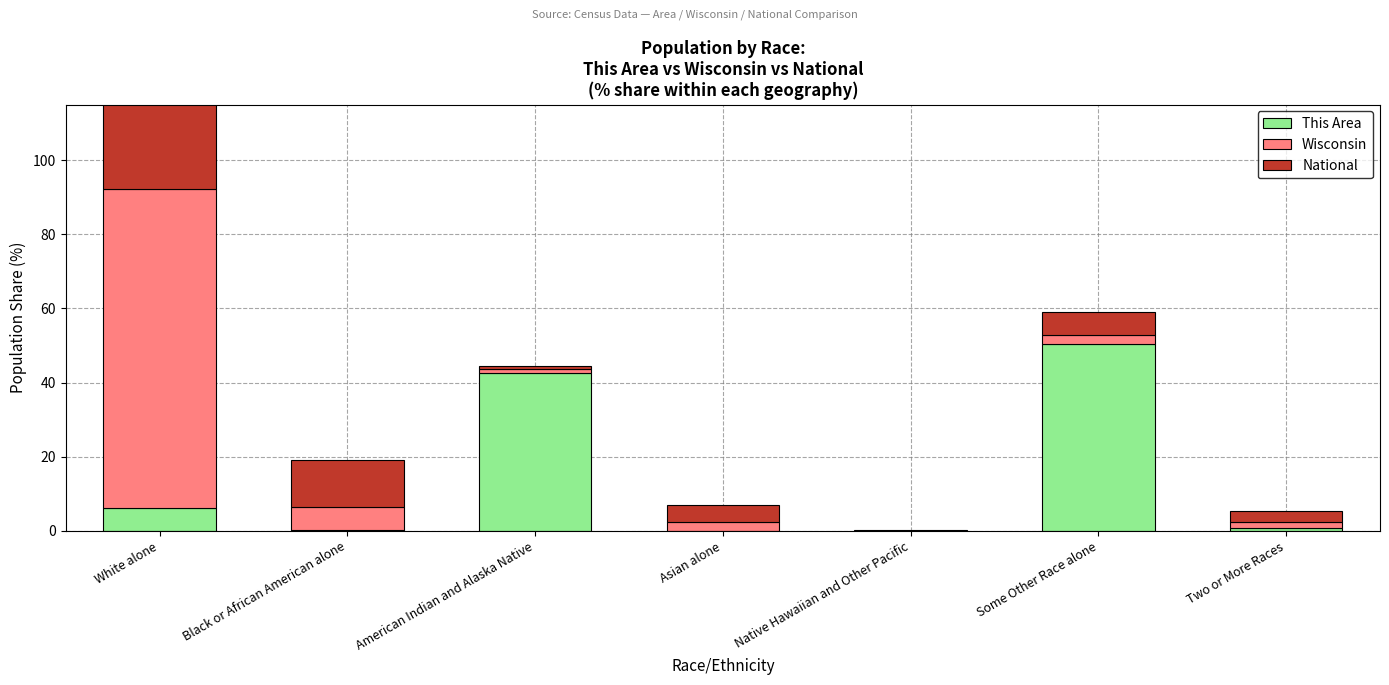

What is the value of the National bar at the 7th from the left?

2.9